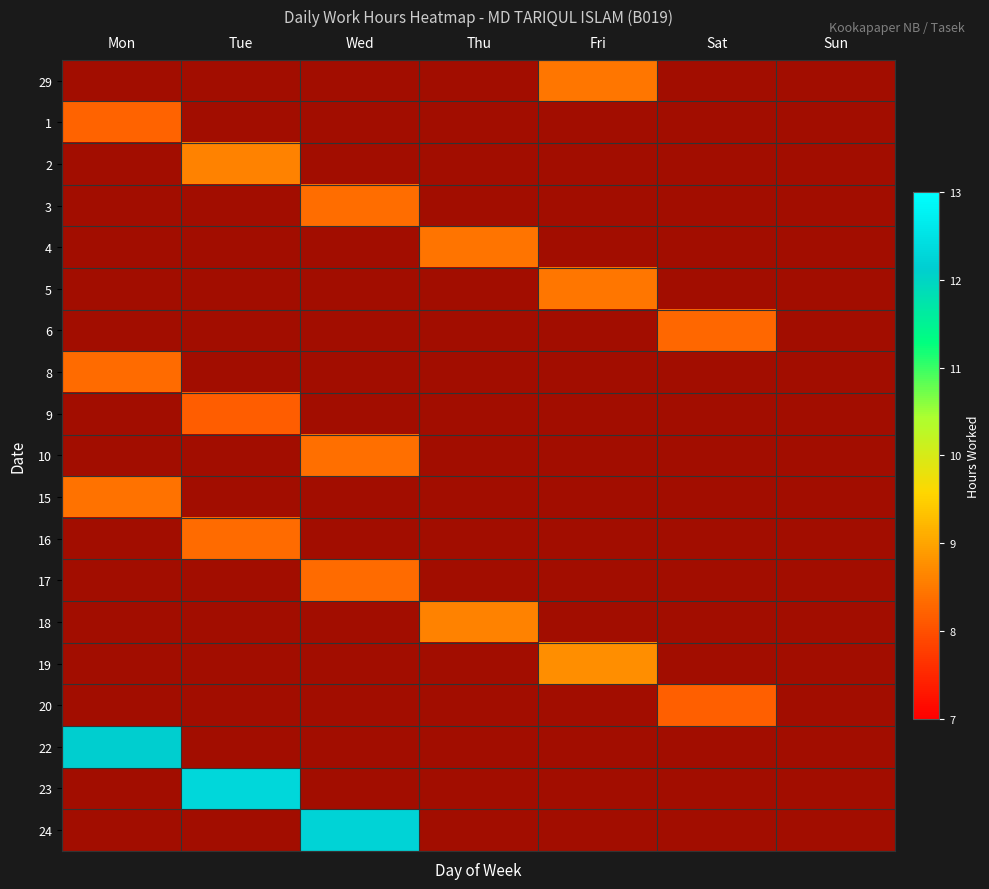

What is the spread (max minus min) of values at Mon?

12.1